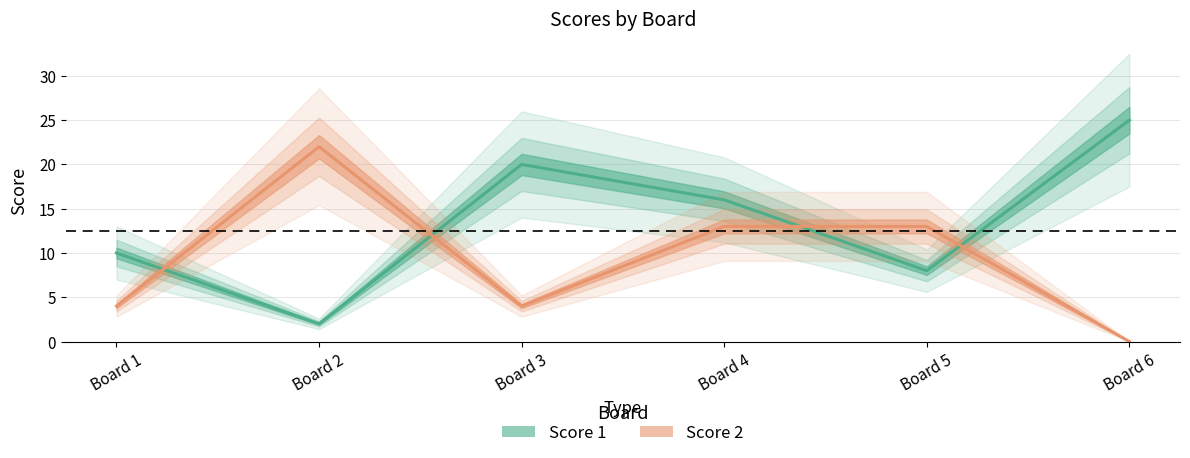

Reading right to left, what are all the values shown in this chart?

Score 1: Board 6=25	Board 5=8	Board 4=16	Board 3=20	Board 2=2	Board 1=10
Score 2: Board 6=0	Board 5=13	Board 4=13	Board 3=4	Board 2=22	Board 1=4